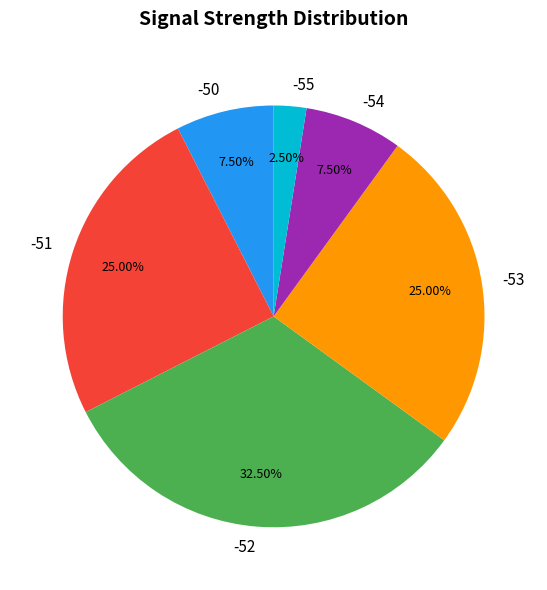

Which slice is the smallest?

-55